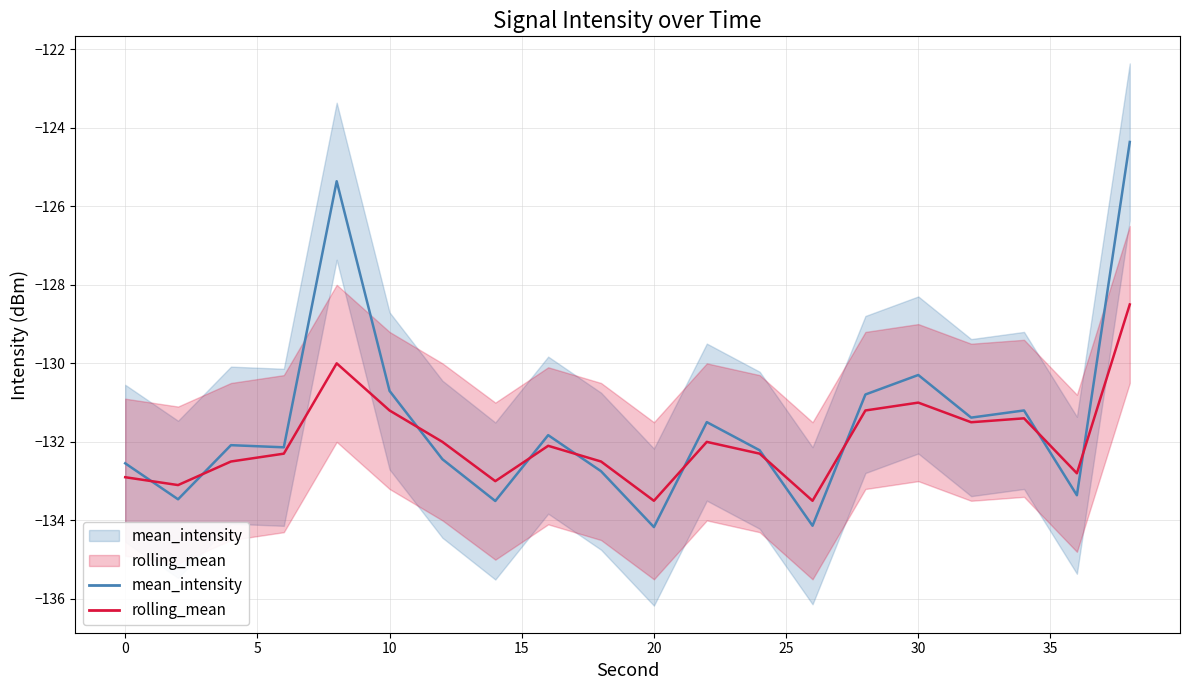

Which category has the lowest value in the upper_rolling series?

20